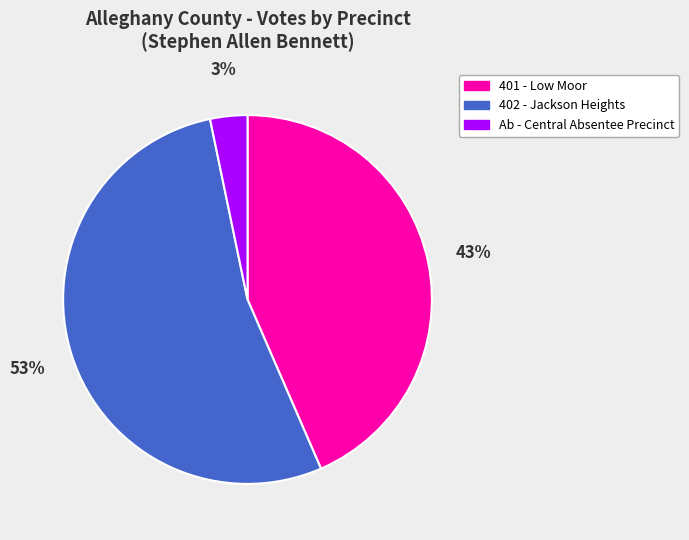

To the nearest percent, what is the difference between the 401 - Low Moor and Ab - Central Absentee Precinct slice percentages?

40%